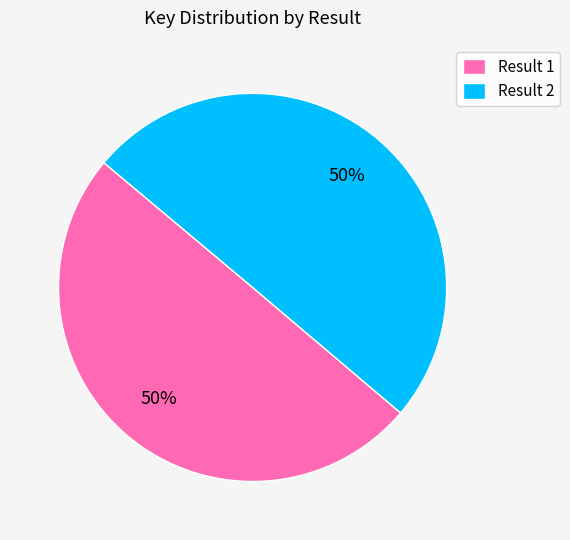

True or false: Result 2 accounts for 50% of the total.

True